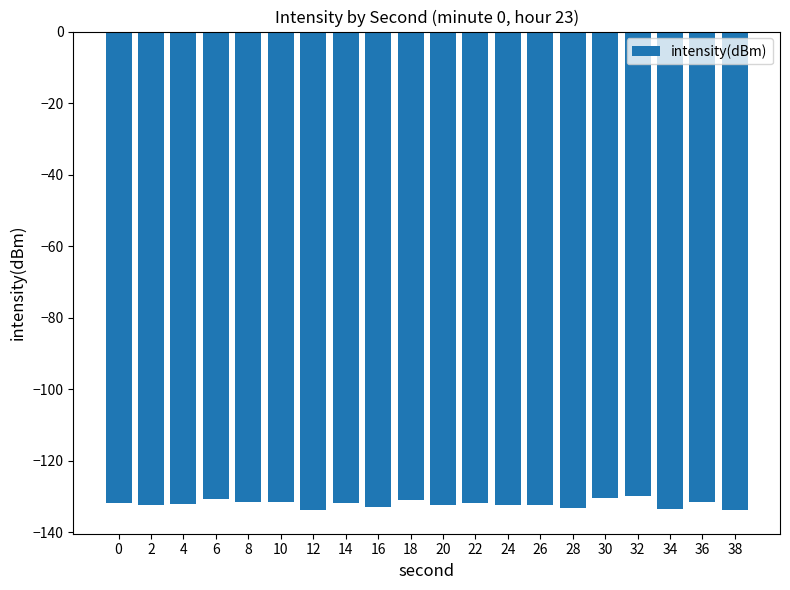

Read the value at 32.

-130.0